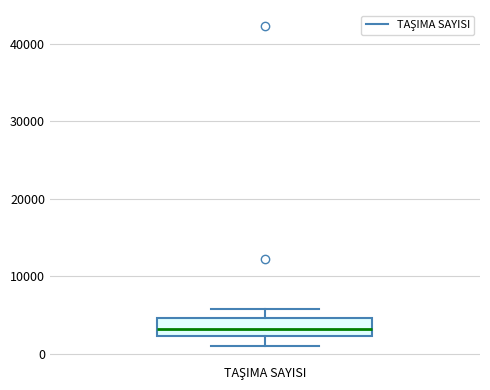

Transcribe this box plot: give where the median line is, the range the box spans, and where the two whiskers end, as read against the y-axis. The values are not printed on the chart, so give them approximately, as read against the axis.

median 3000, box 2000 to 5000, whiskers 1000 to 6000